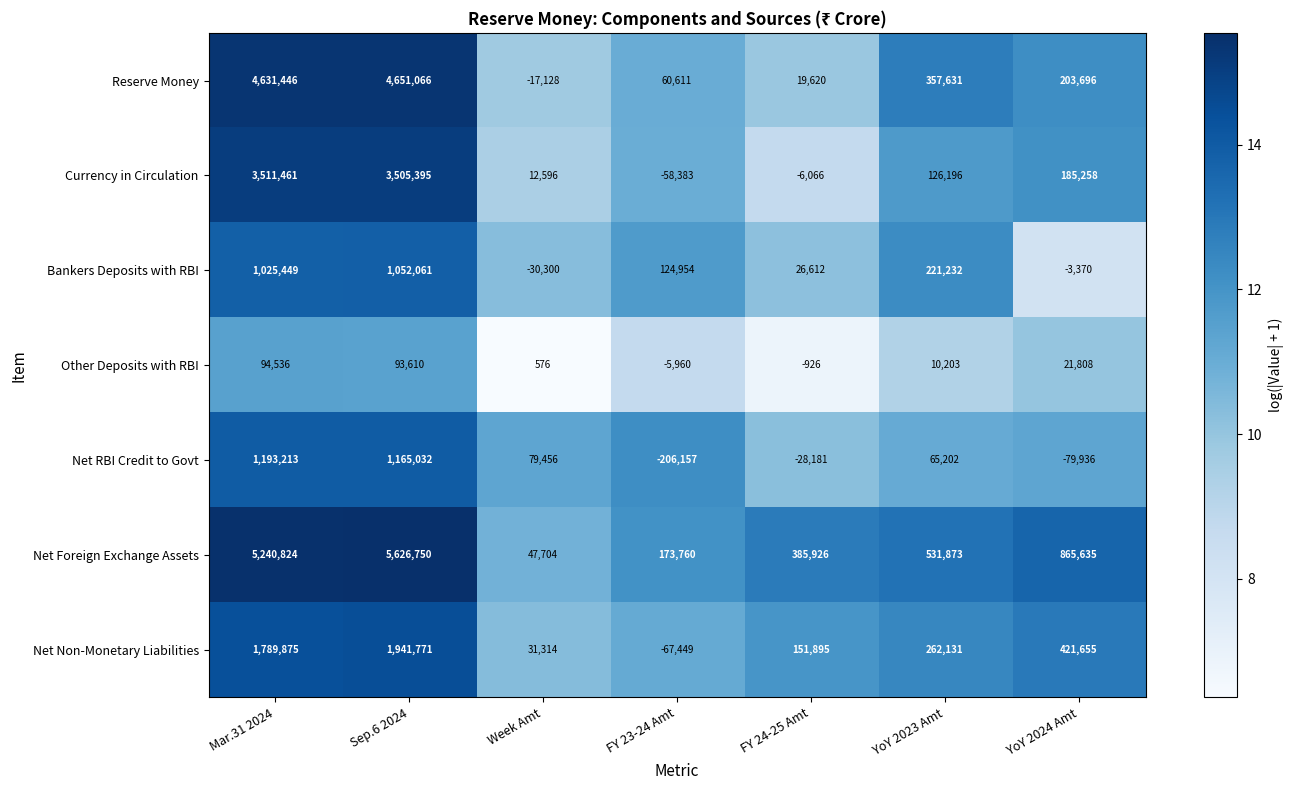

What is the sum of the Net RBI Credit to Govt values at YoY 2024 Amt and Sep.6 2024?

1085096